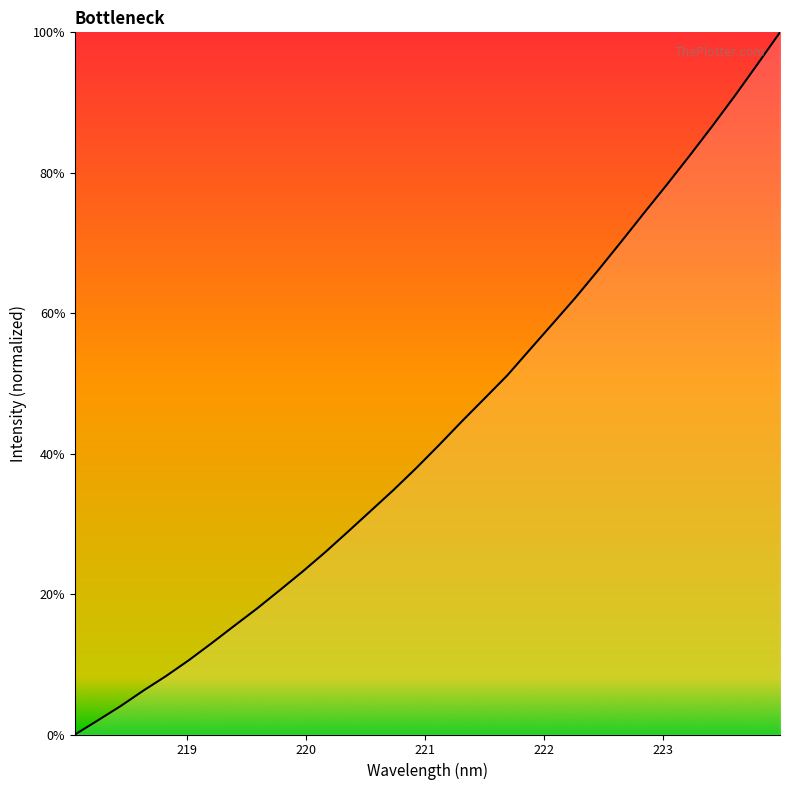

What is the difference between the maximum and minimum values?

100.0